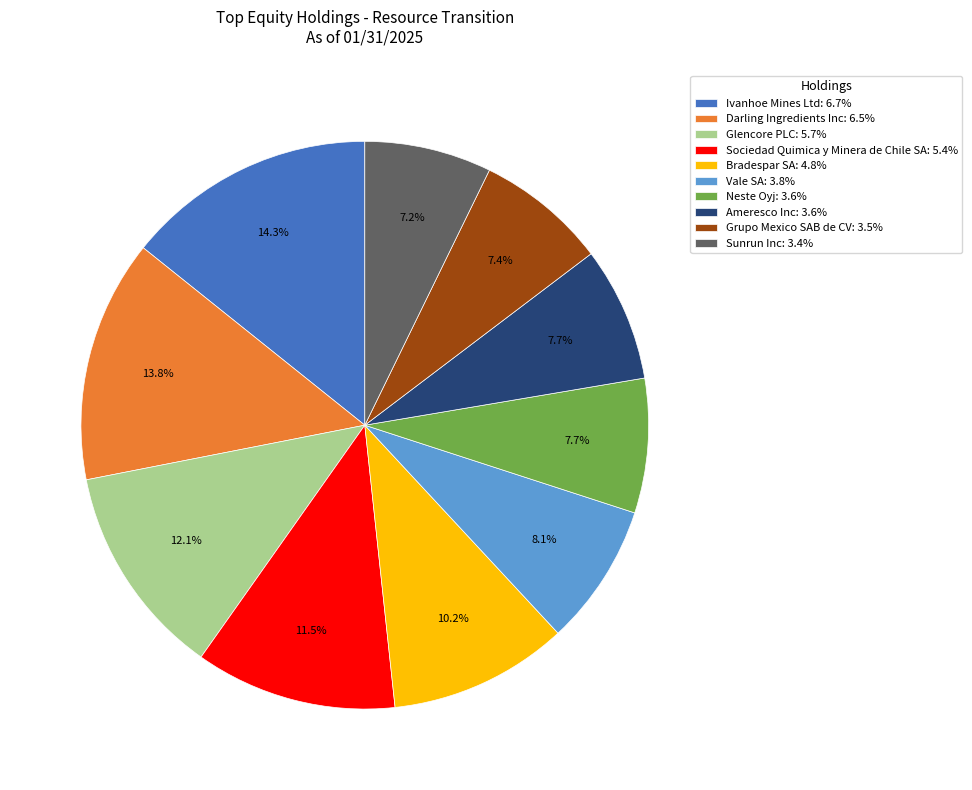

To the nearest percent, what is the average slice percentage?

10%